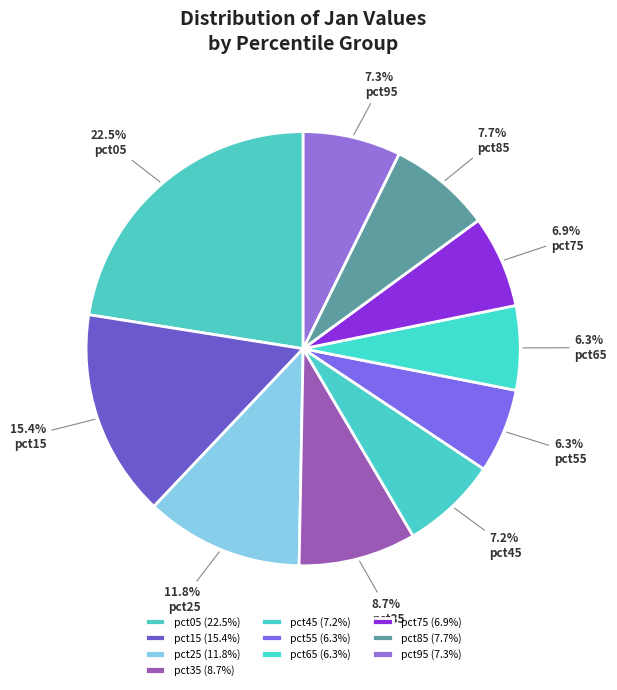

How many segments does this pie chart have?

10